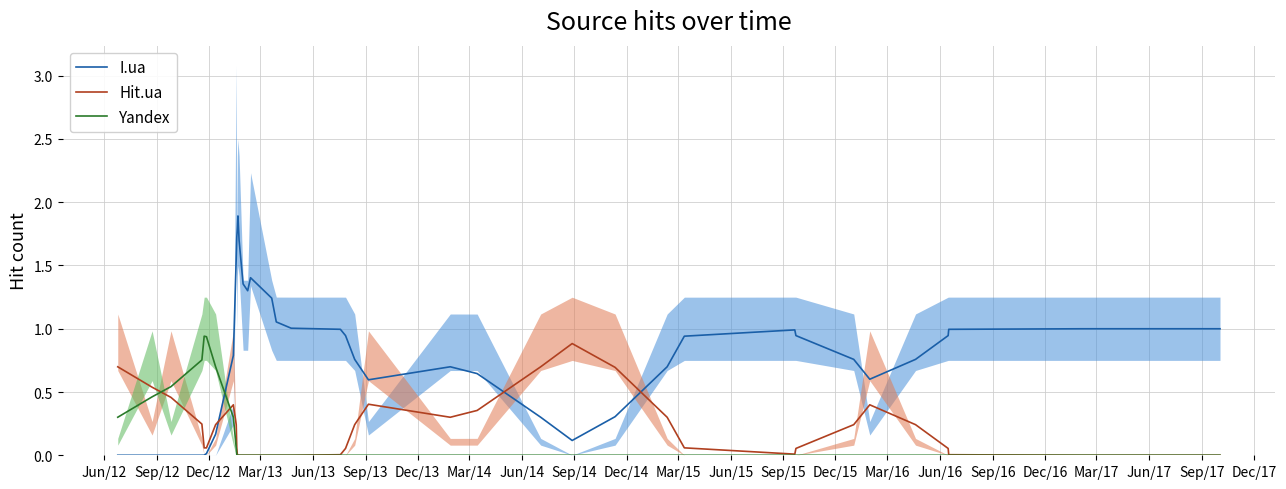

Which series ends up on top after the final intersection of Hit.ua and I.ua?

I.ua